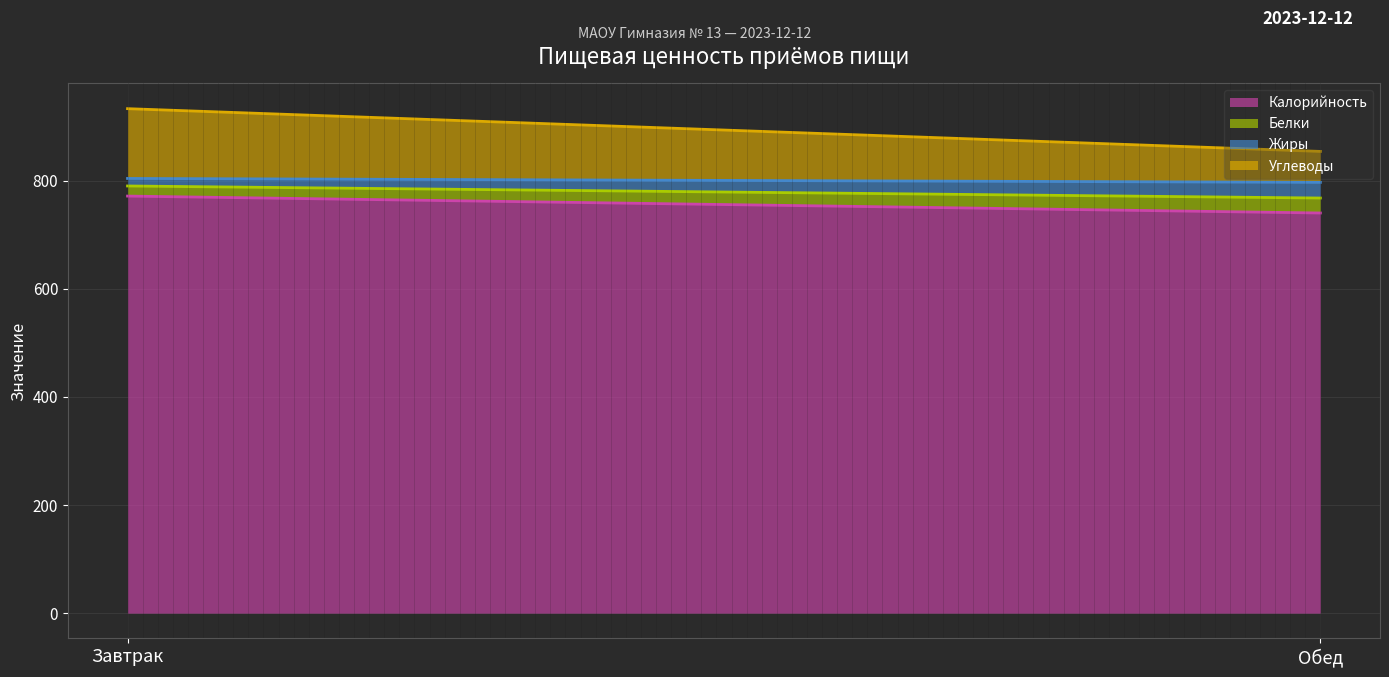

Which category has the highest value in the Калорийность series?

Завтрак